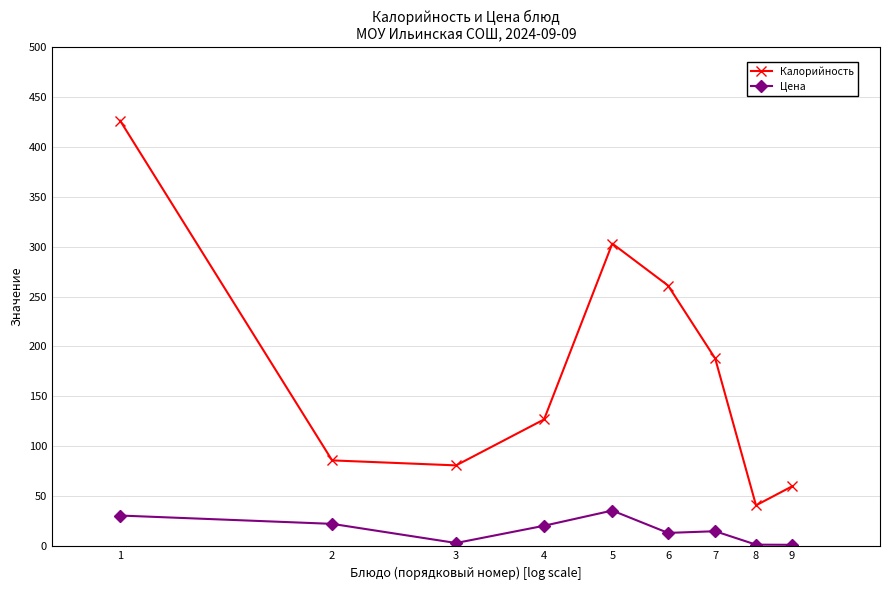

Which series has the largest total across all categories?

Калорийность